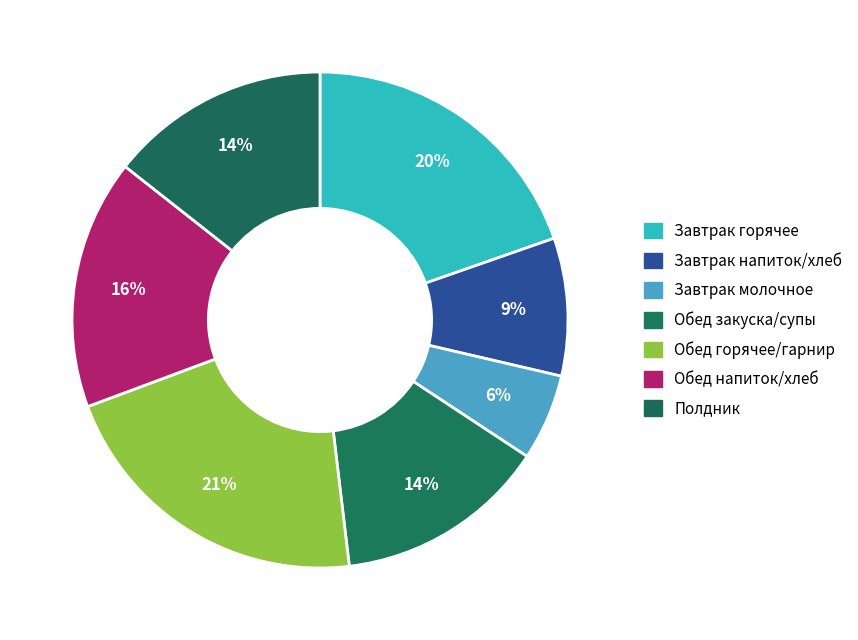

Count the number of slices in the pie.

7